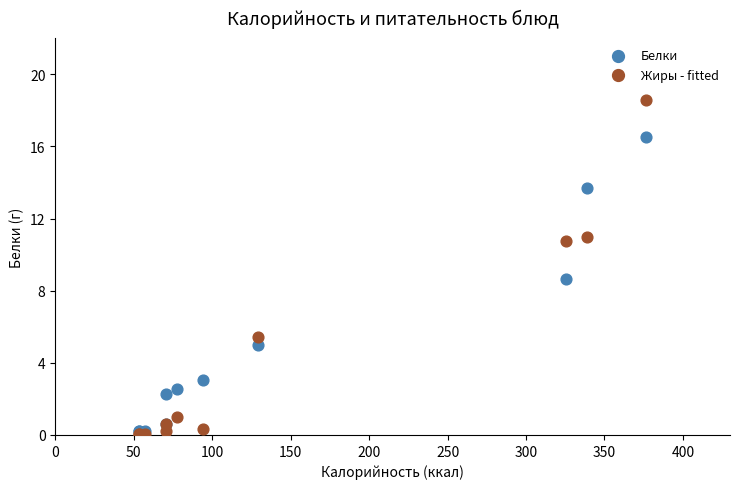

Across all series, what Y value is closest to 9?

8.6